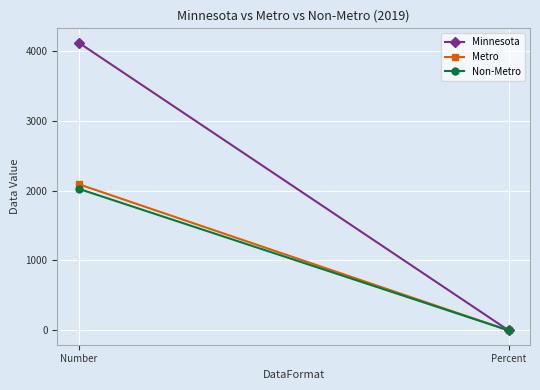

Between Percent and Number, which is larger?

Number